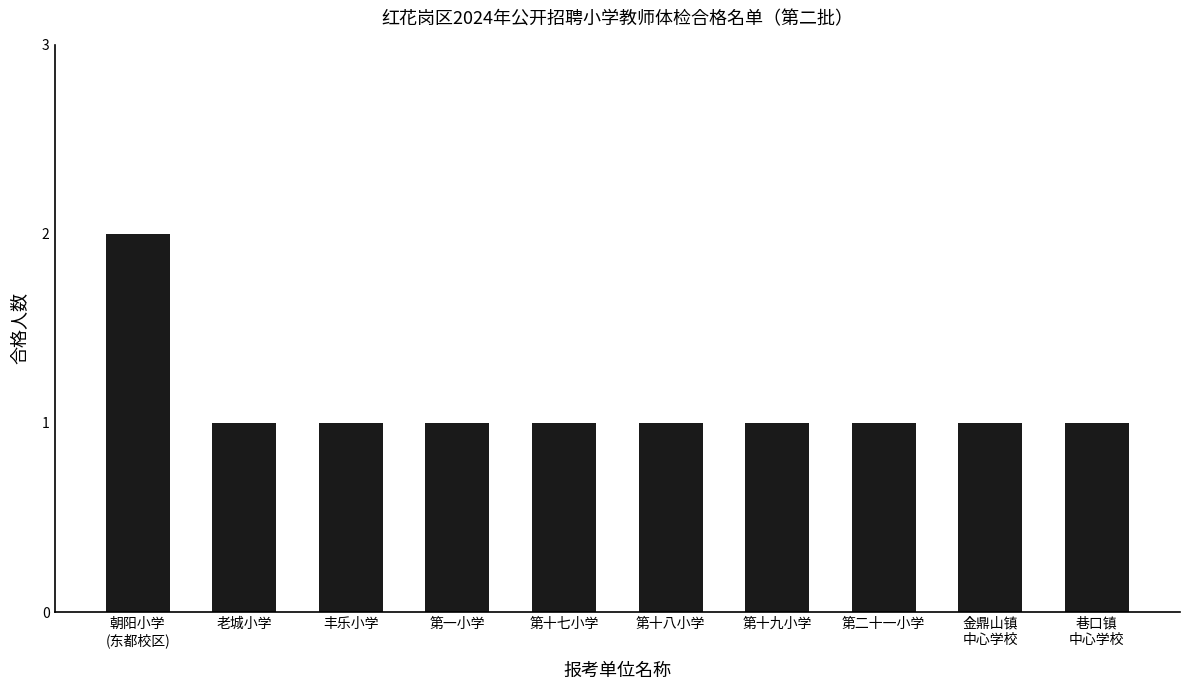

How many categories are shown in the chart?

10